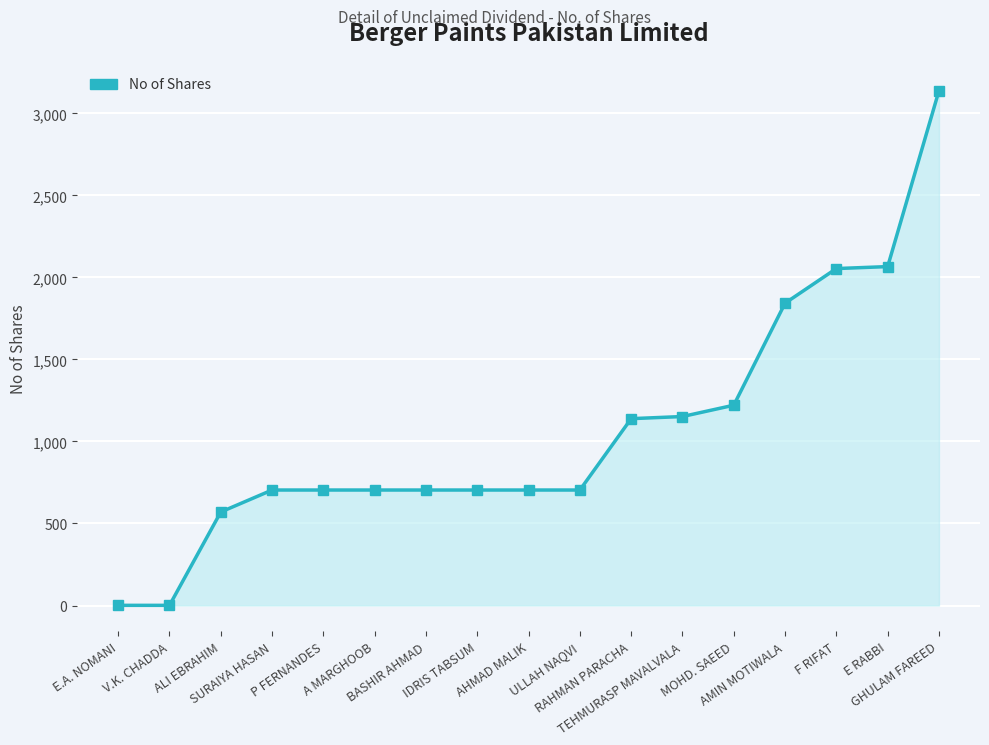

Approximately how many times larger is the value at V.K. CHADDA compared to E.A. NOMANI?

1.0